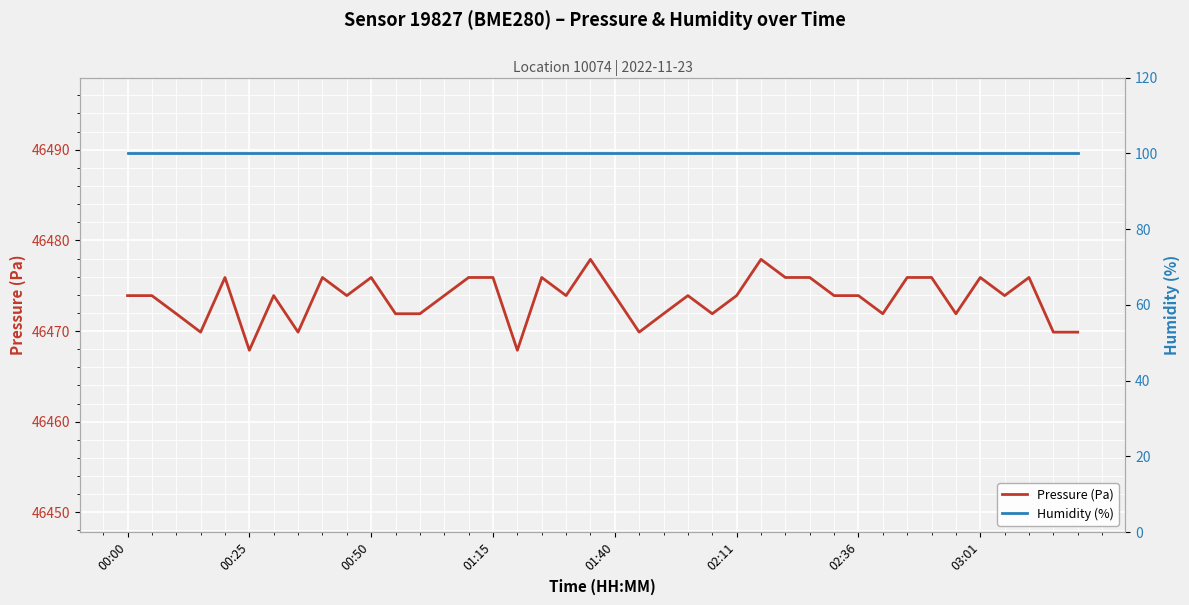

How many lines are shown in the chart?

2